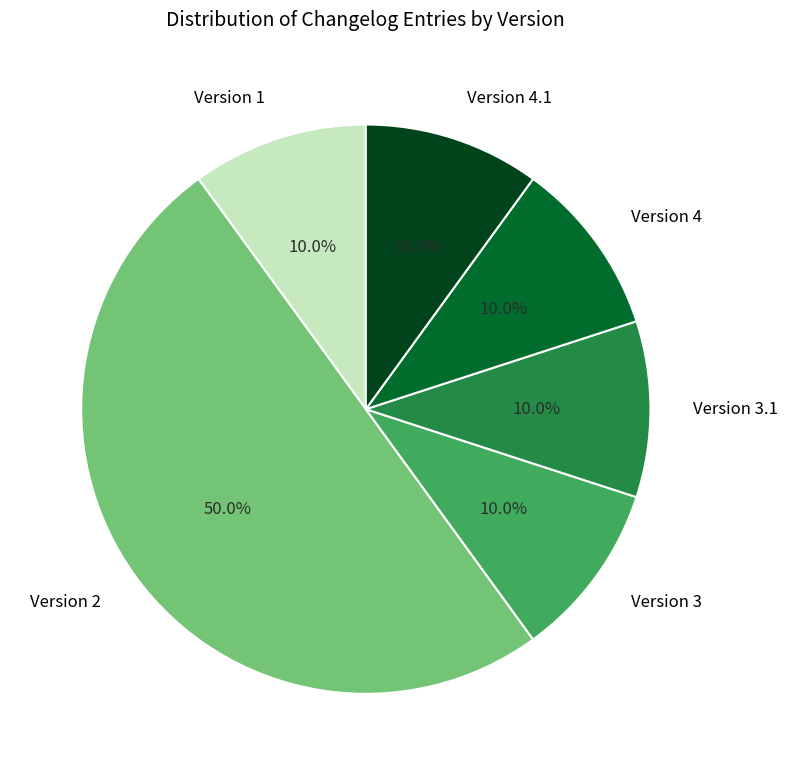

What percentage is NOT represented by Version 4?

90.0%